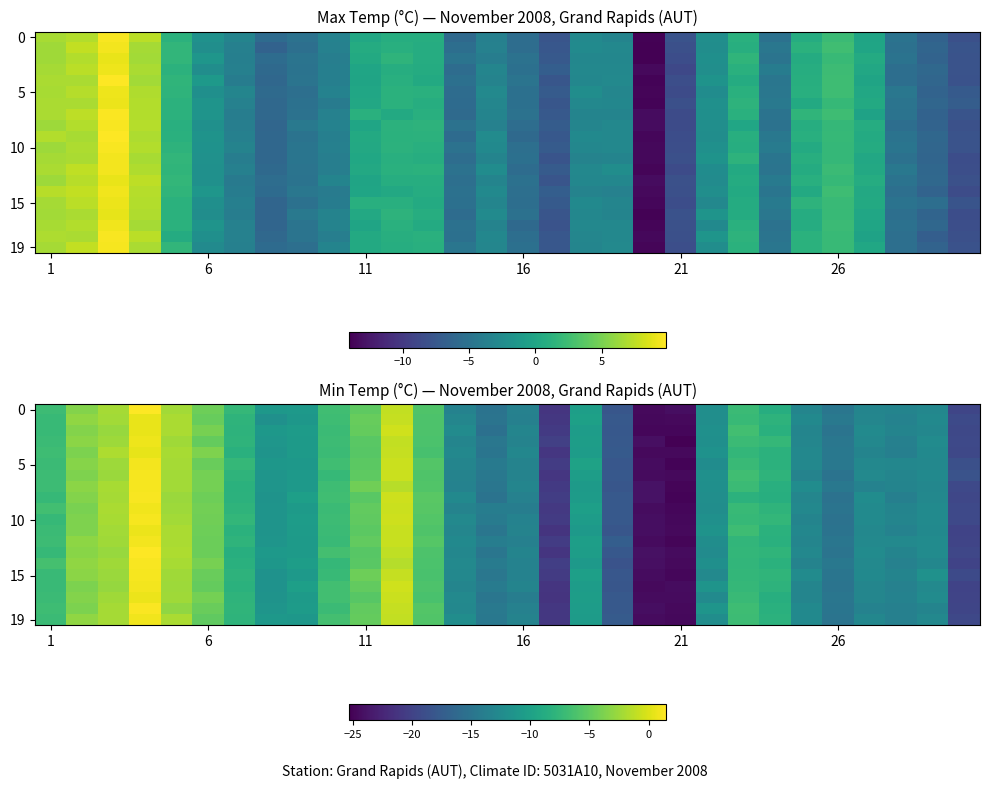

What is the difference between the highest and lowest values at 21?

1.0